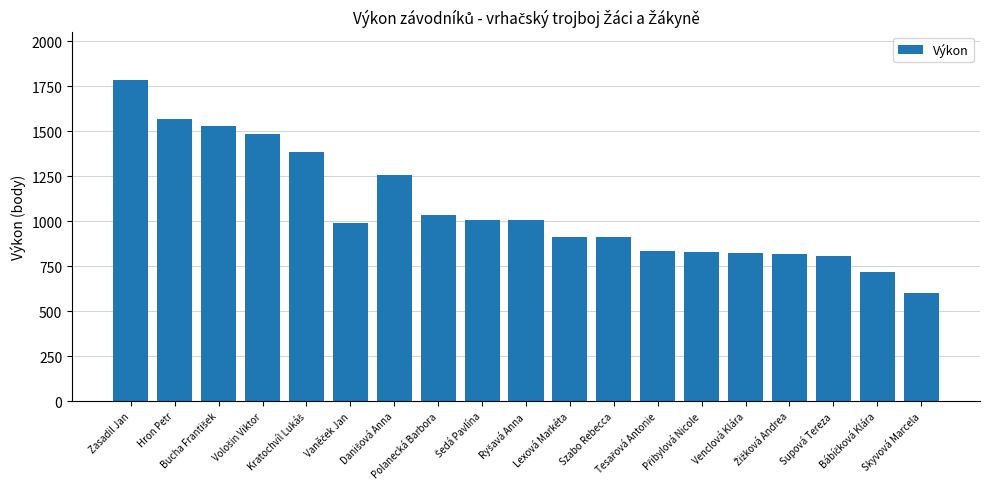

Read the value at Polanecká Barbora, to the nearest 100.

1000